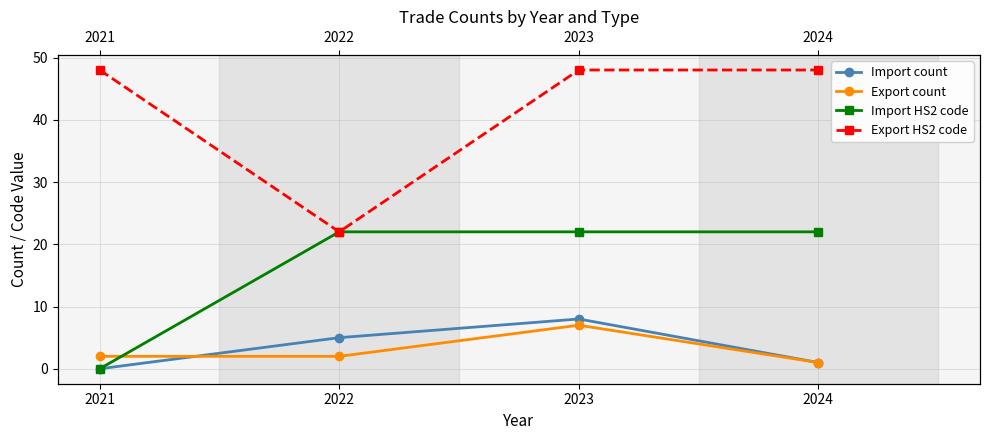

What is the value of the Export count point at the 2nd from the left?

2